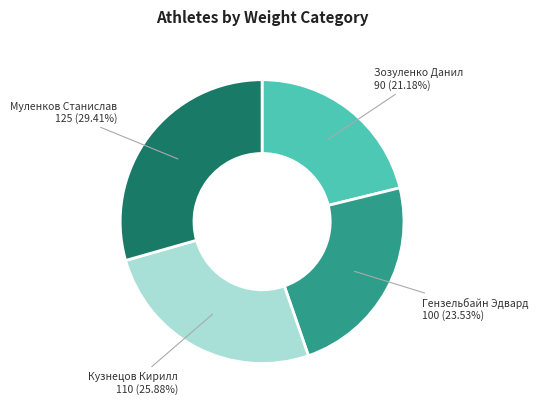

Is the sum of Зозуленко Данил and Муленков Станислав greater than half?

Yes